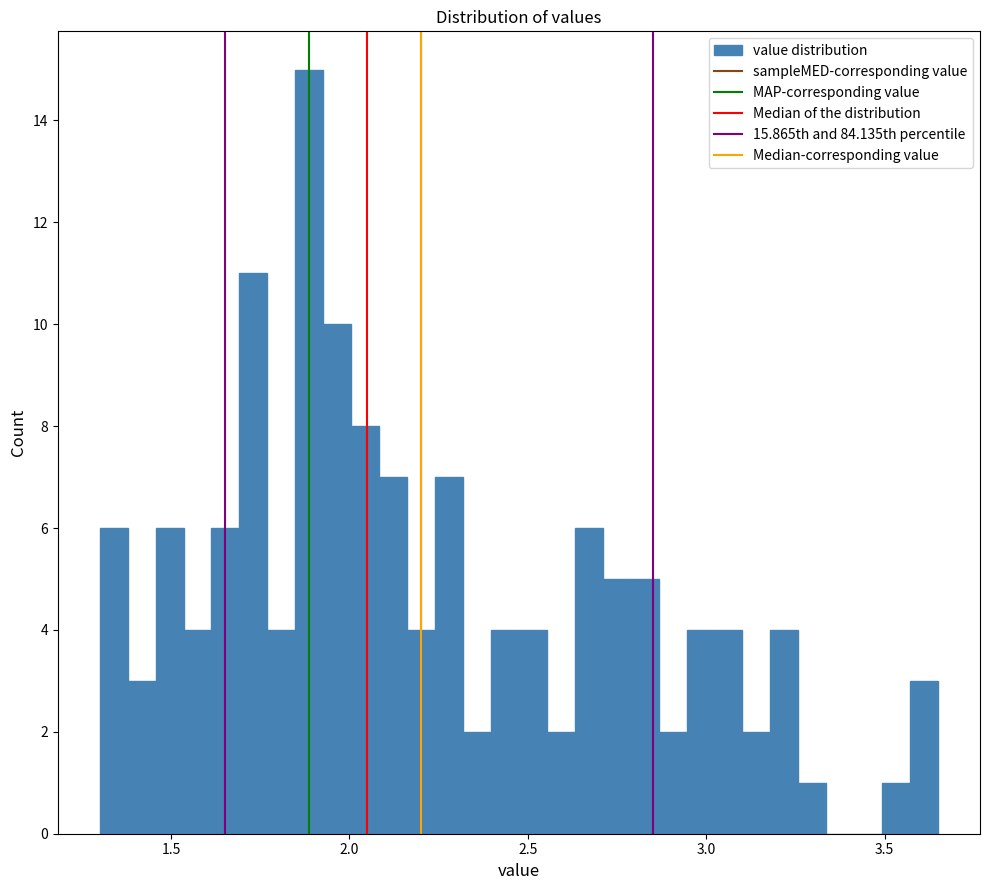

Around what value on the x-axis is the tallest bar? Give the approximate position of its centre, as read against the axis.

1.90